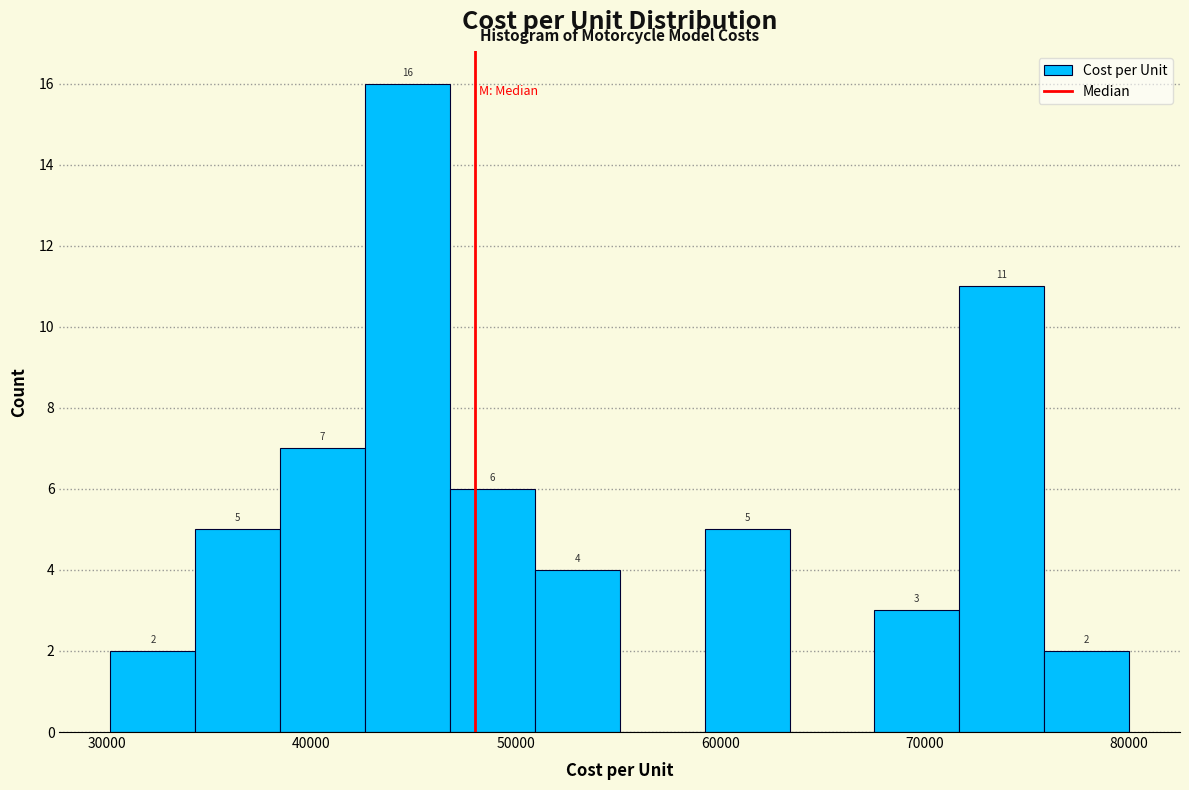

Which range on the x-axis has the tallest bar?

43000 to 47000